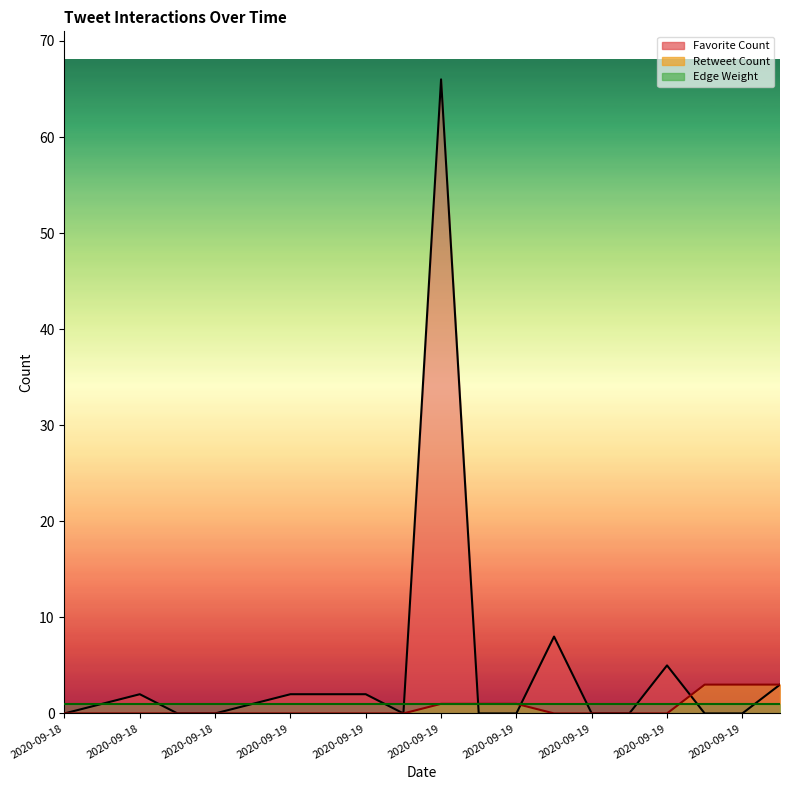

How many lines are shown in the chart?

3